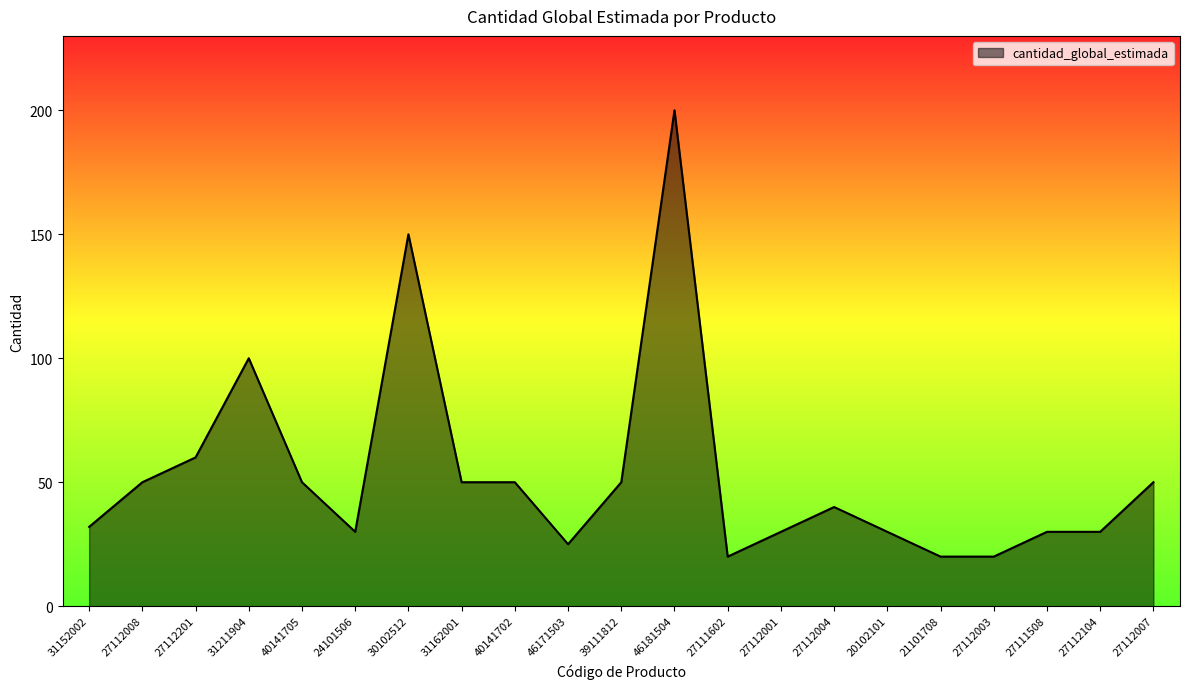

What is the ratio of the value at 40141705 to the value at 27112201?

0.8